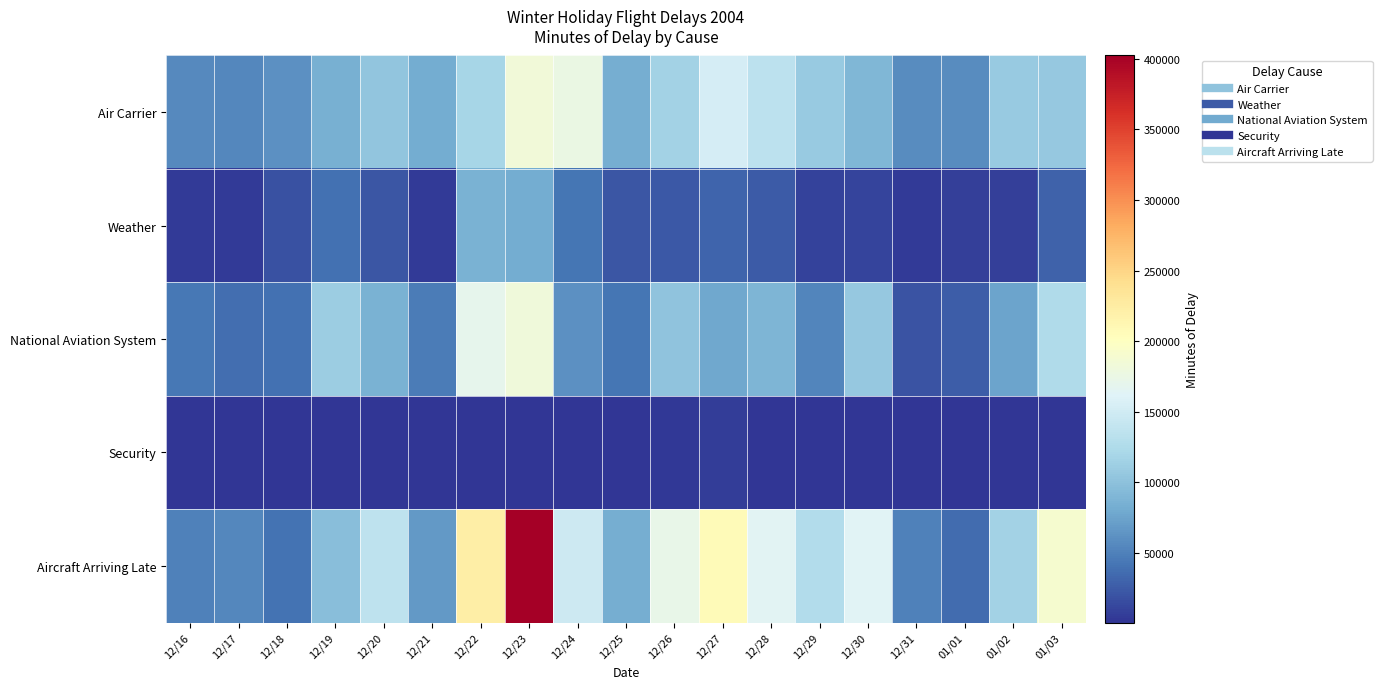

Reading left to right, transcribe all the data shown in this chart.

Air Carrier: 12/16=56878	12/17=54661	12/18=61173	12/19=85241	12/20=104039	12/21=81317	12/22=119140	12/23=183341	12/24=175597	12/25=82848	12/26=115198	12/27=153526	12/28=134893	12/29=107593	12/30=91465	12/31=57643	01/01=58148	01/02=108017	01/03=106135
Weather: 12/16=5011	12/17=4608	12/18=17786	12/19=38275	12/20=22206	12/21=3813	12/22=85567	12/23=80776	12/24=42705	12/25=21777	12/26=22851	12/27=31849	12/28=24417	12/29=8760	12/30=11390	12/31=4472	01/01=6789	01/02=7153	01/03=29920
National Aviation System: 12/16=43195	12/17=37907	12/18=38870	12/19=111757	12/20=86772	12/21=46444	12/22=168883	12/23=181655	12/24=61013	12/25=42811	12/26=101404	12/27=78827	12/28=89930	12/29=53485	12/30=105829	12/31=19455	01/01=26320	01/02=75724	01/03=124644
Security: 12/16=448	12/17=780	12/18=734	12/19=790	12/20=812	12/21=1872	12/22=1755	12/23=1508	12/24=1398	12/25=486	12/26=2183	12/27=5327	12/28=1301	12/29=1574	12/30=457	12/31=521	01/01=532	01/02=1688	01/03=1708
Aircraft Arriving Late: 12/16=50003	12/17=54218	12/18=40551	12/19=96772	12/20=135714	12/21=67089	12/22=222187	12/23=402454	12/24=147042	12/25=82958	12/26=173063	12/27=207439	12/28=164550	12/29=127429	12/30=162522	12/31=49711	01/01=35736	01/02=115662	01/03=190126